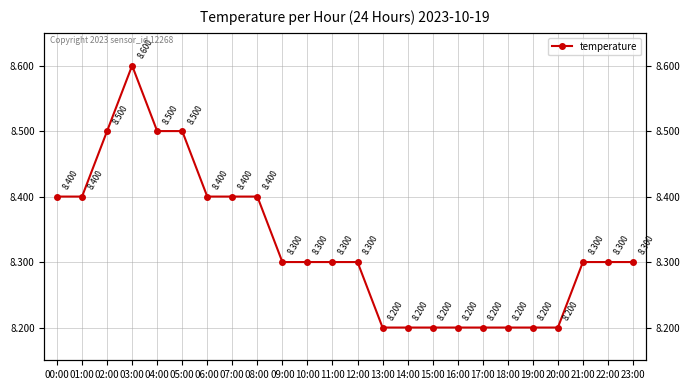

The value at 16:00 is 12.3. True or false?

False